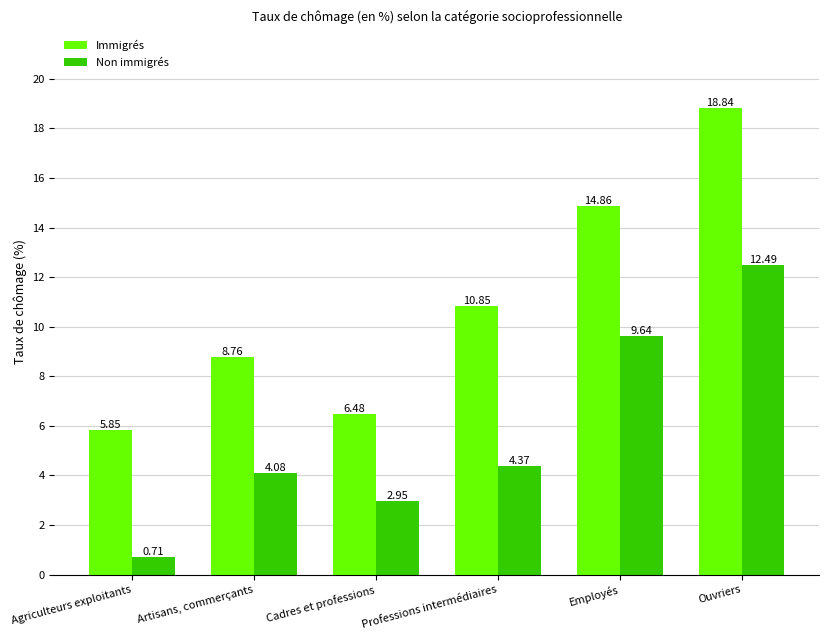

Where is Immigrés nearest to the value 12?

Professions intermédiaires